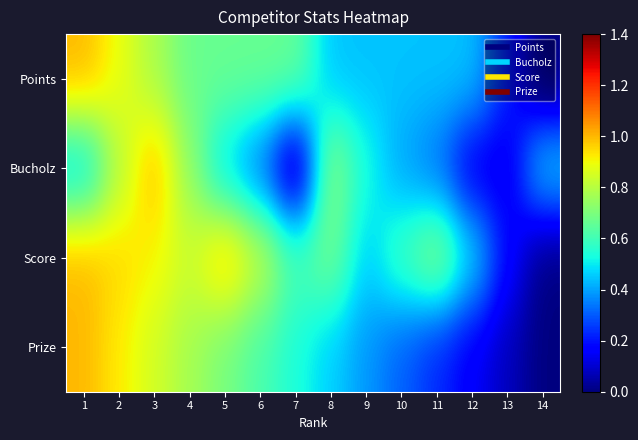

How many series are shown in this chart?

4